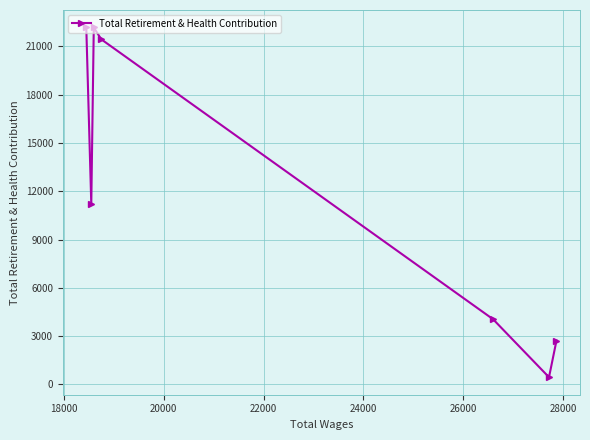

What is the value of the 5th point from the left?

4051